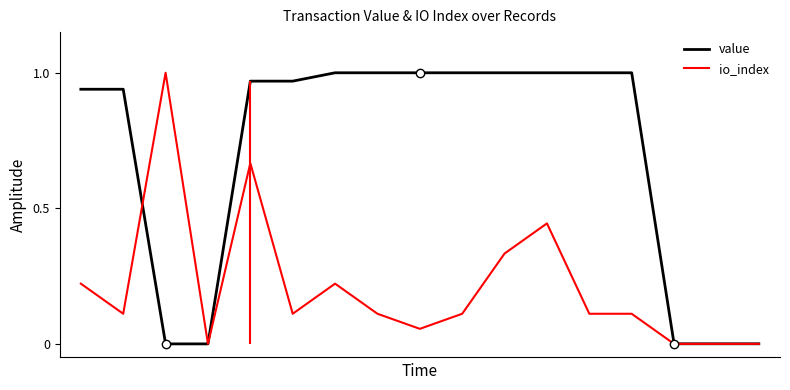

What is the total value across all series at 4?

1.6